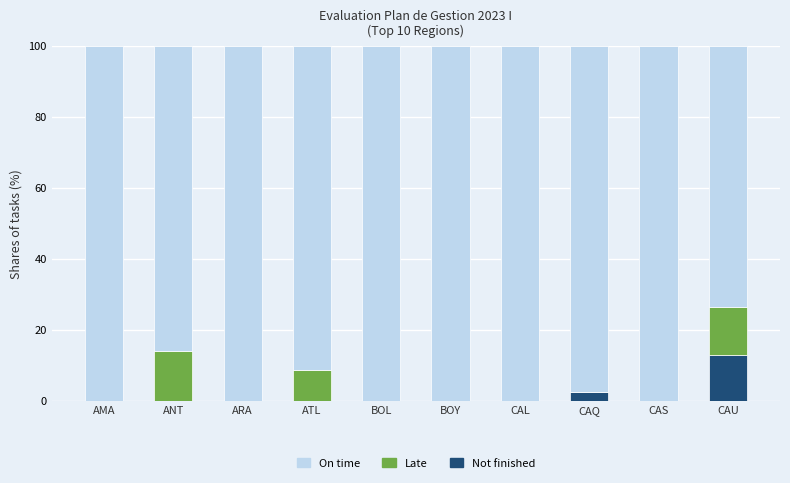

What is the total value across all series at CAQ?

100.0